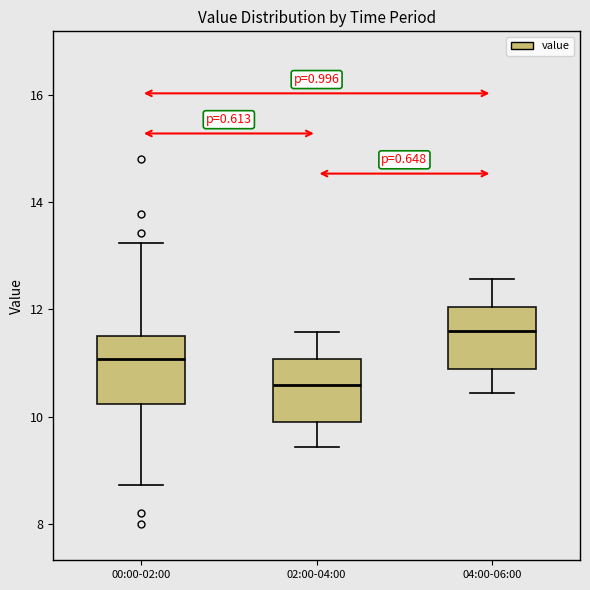

Reading left to right, transcribe this box plot: for each box, give where its median line is, the range the box spans, and where its two whiskers end, as read against the y-axis. The values are not printed on the chart, so give them approximately, as read against the axis.

00:00-02:00: median 11.0, box 10.2 to 11.6, whiskers 8.8 to 13.2
02:00-04:00: median 10.6, box 10.0 to 11.0, whiskers 9.4 to 11.6
04:00-06:00: median 11.6, box 10.8 to 12.0, whiskers 10.4 to 12.6